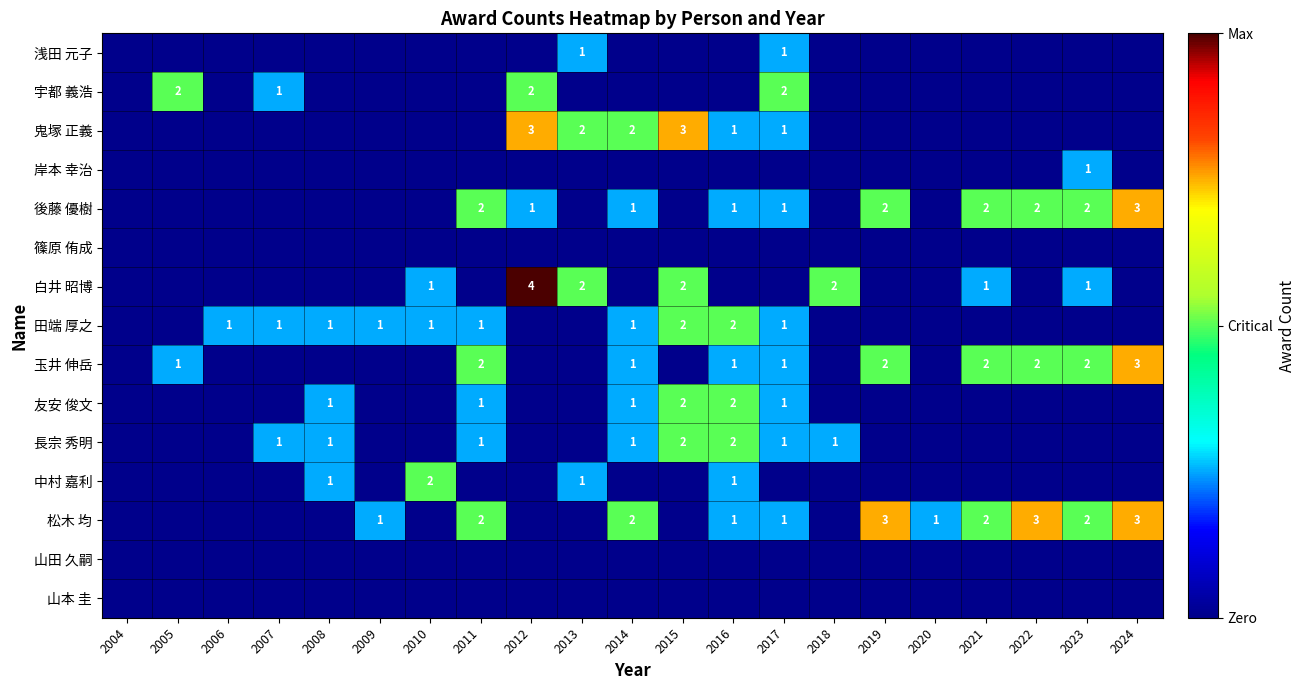

True or false: 後藤 優樹 has a value of 0 at 2012.

False